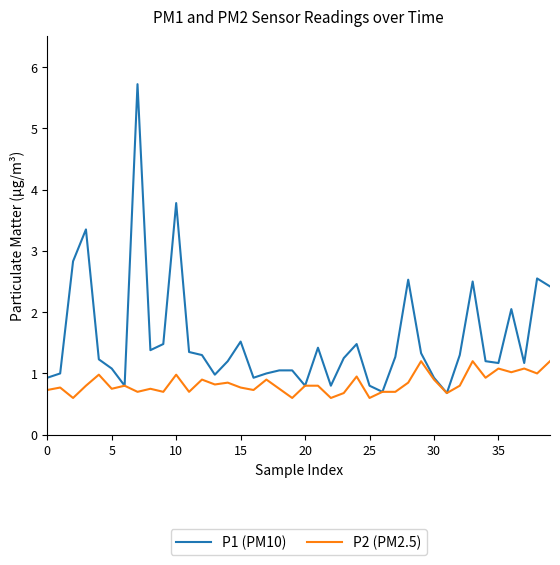

Which series has the largest total across all categories?

P1 (PM10)